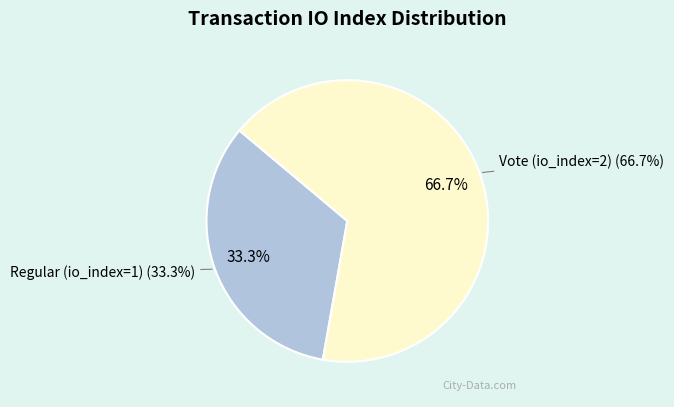

What percentage is the Vote (io_index=2) slice, to the nearest percent?

67%